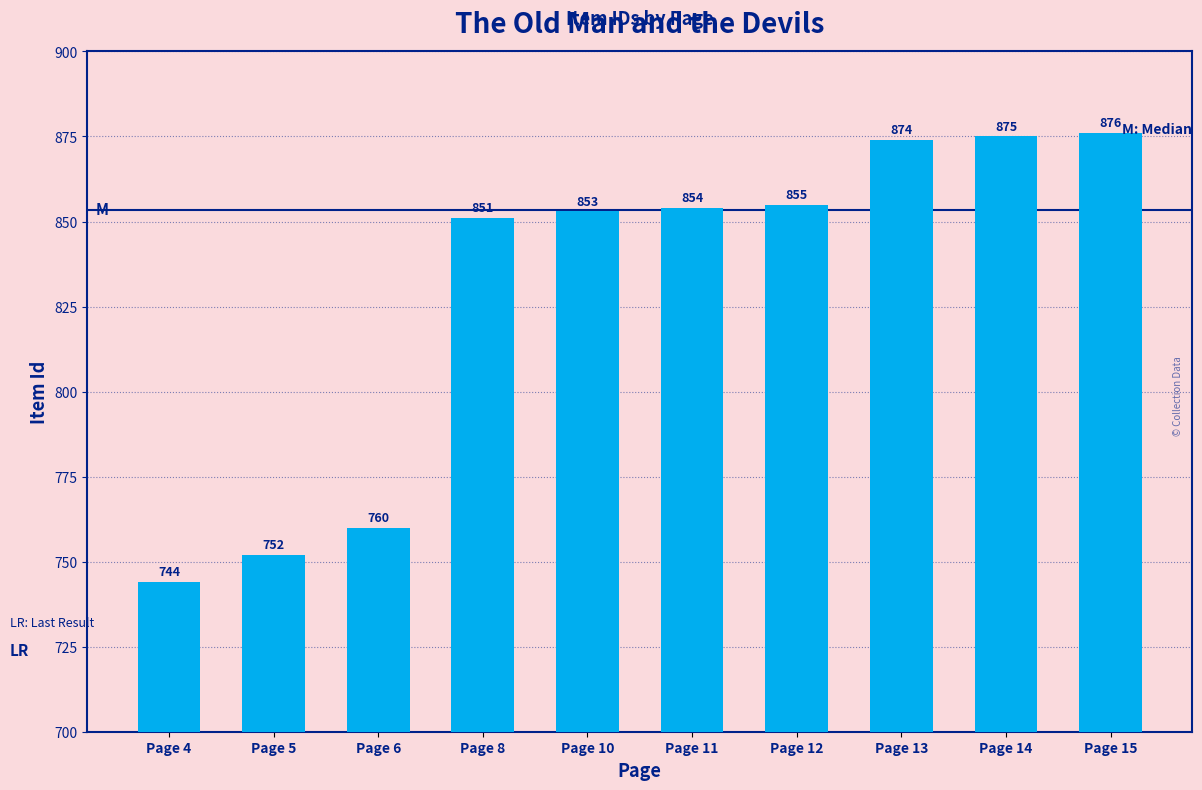

How many bars are there in total?

10